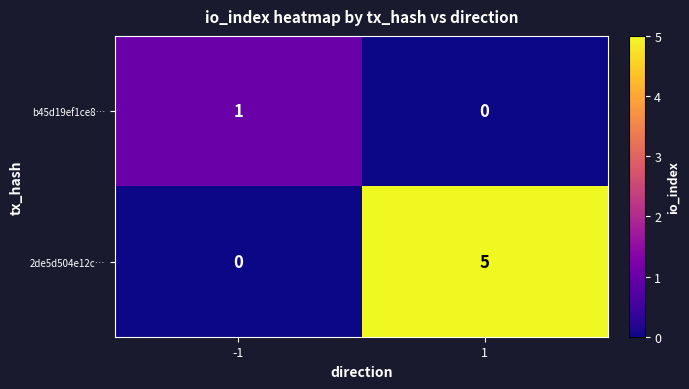

At which category is the sum across all series the highest?

1